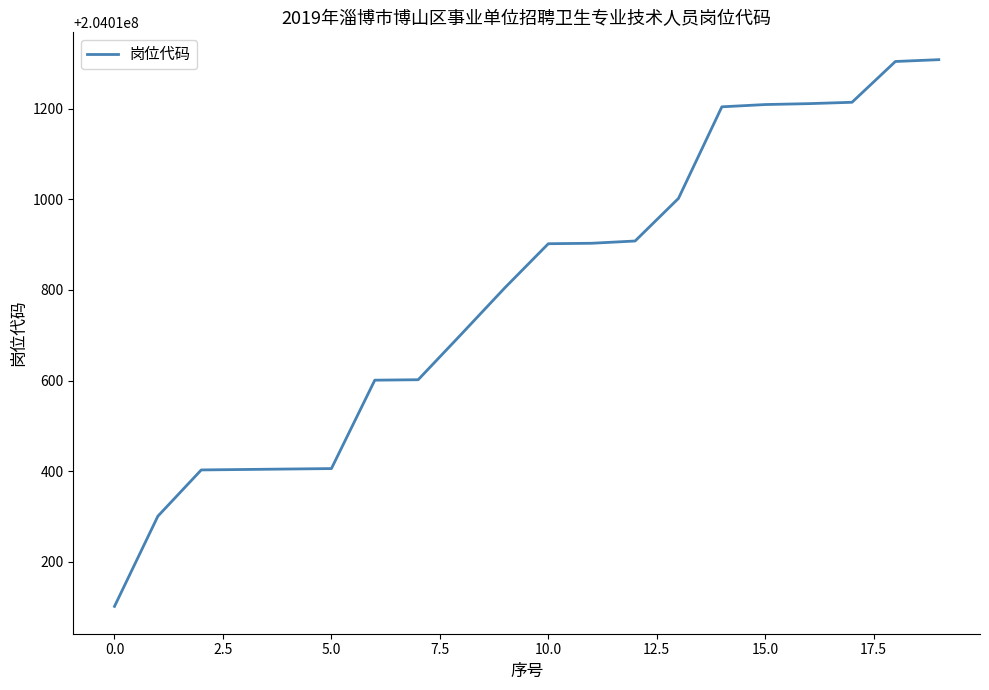

What is the minimum value shown in the chart?

204010102